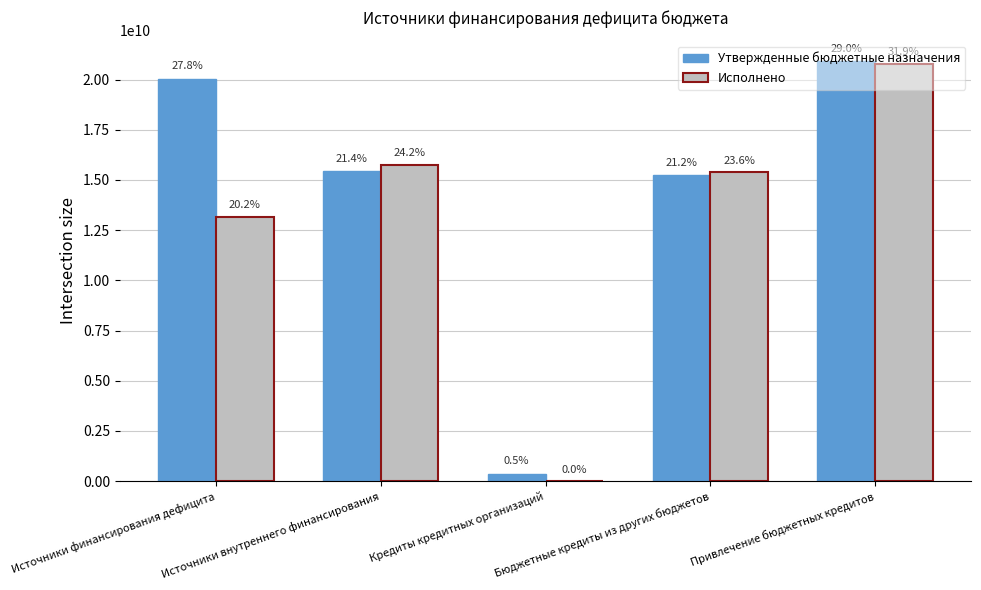

Which series has the largest range (max minus min)?

Исполнено